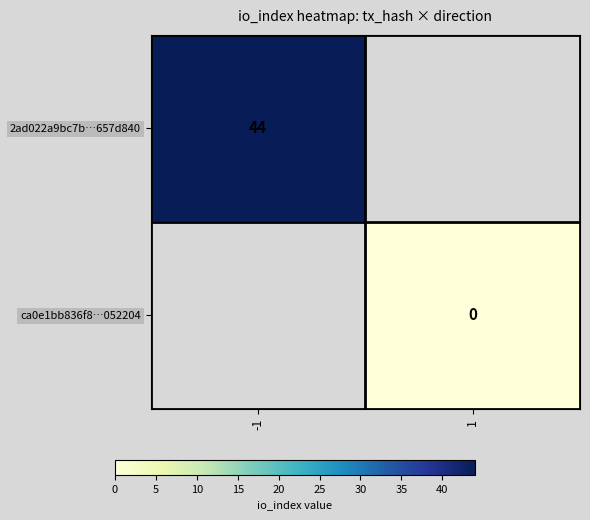

The value of 2ad022a9bc7b…657d840 at -1 is 22. True or false?

False